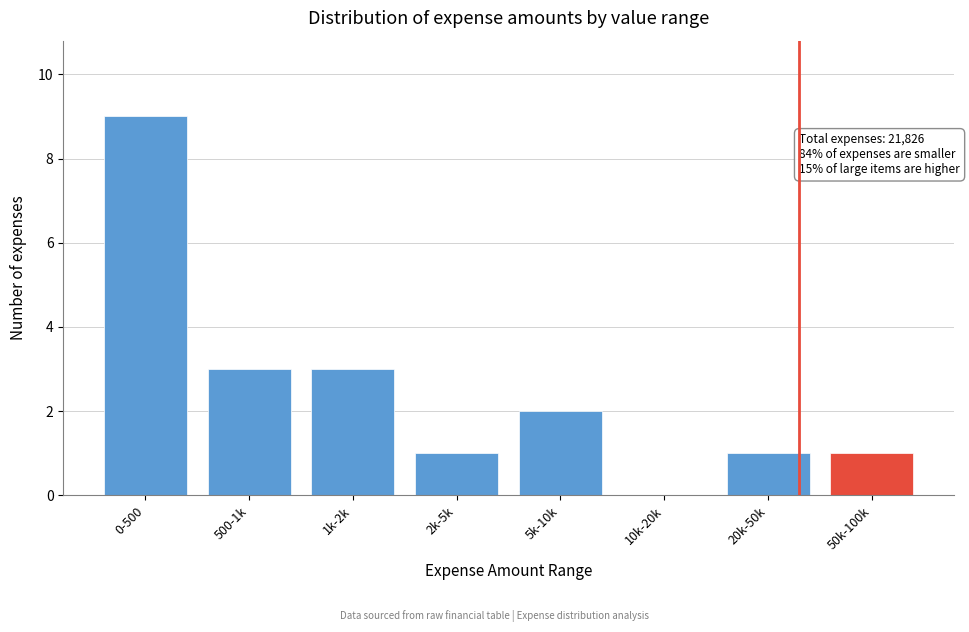

Reading left to right, list all the values displayed in this chart.

0-500=9	500-1k=3	1k-2k=3	2k-5k=1	5k-10k=2	10k-20k=0	20k-50k=1	50k-100k=1